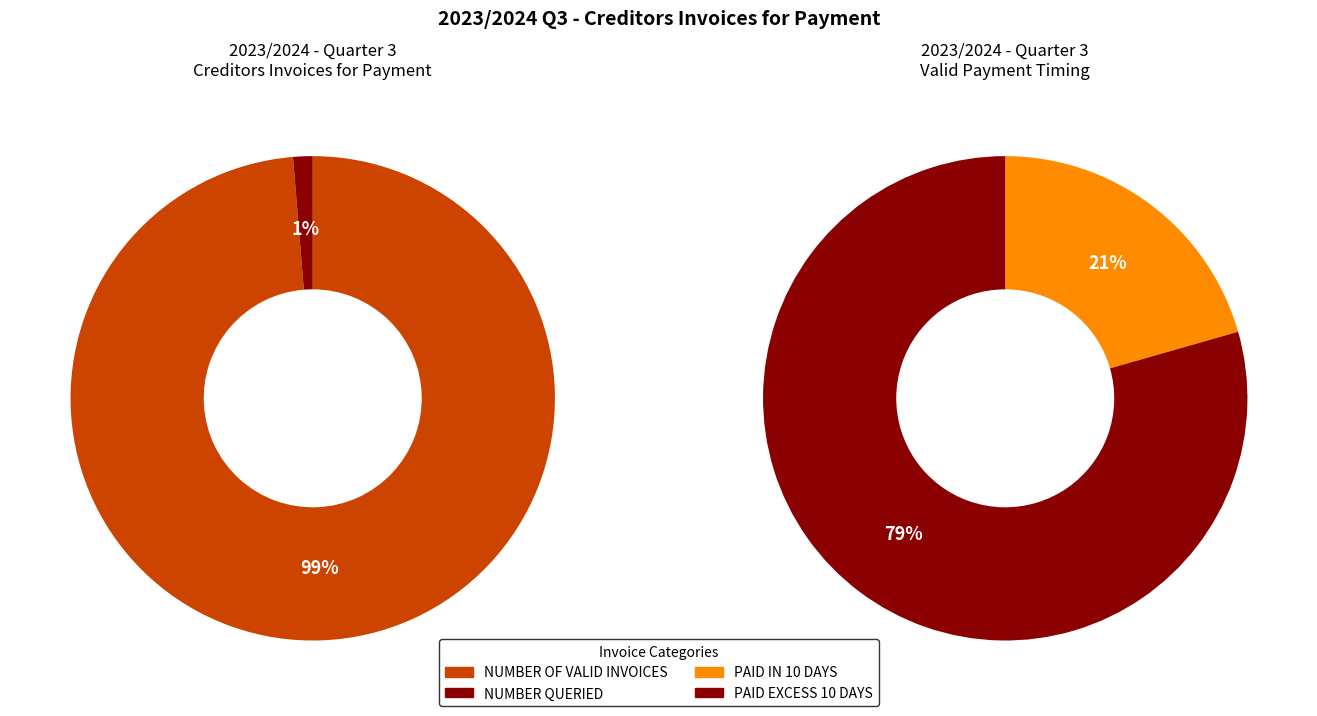

True or false: NUMBER OF VALID INVOICES accounts for 99% of the total.

True